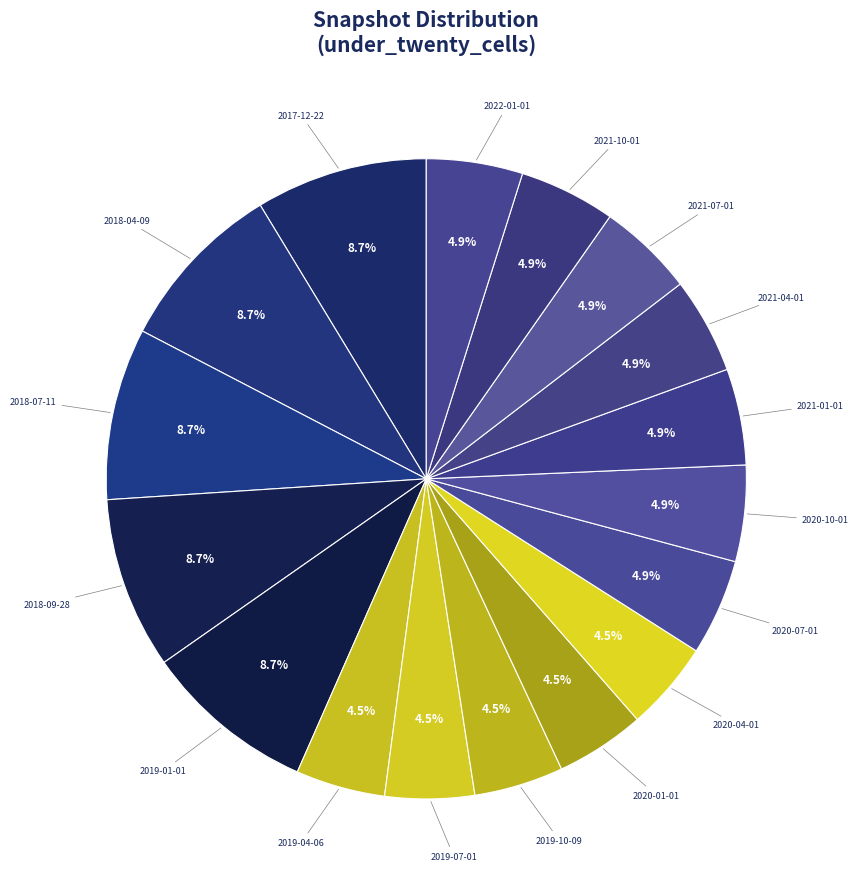

Count the number of slices in the pie.

17